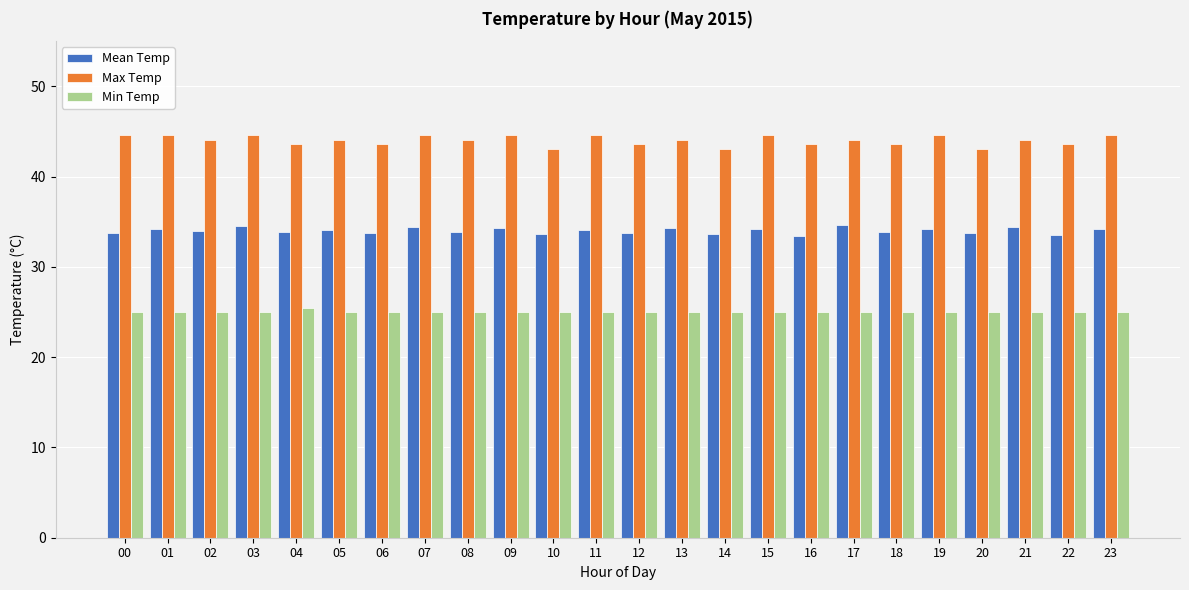

Read the Min Temp value at 01.

25.0